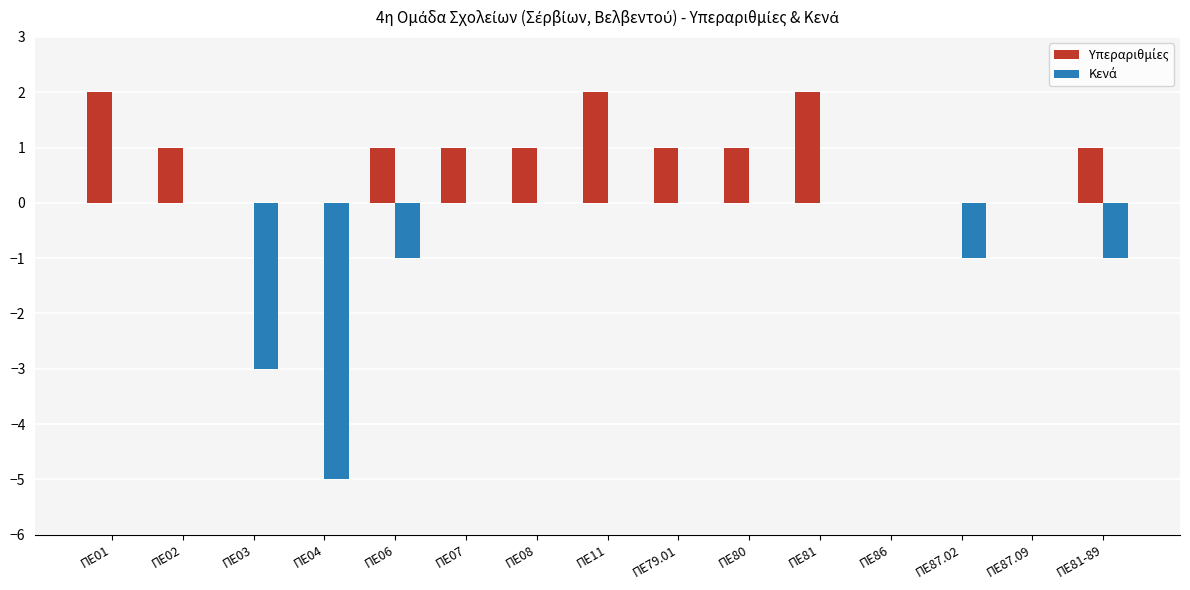

Does the chart contain stacked bars?

No